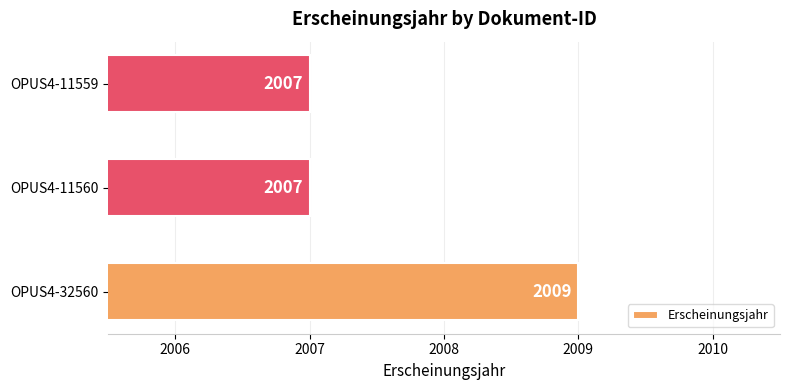

The chart shows a value of 1007 at OPUS4-32560. True or false?

False